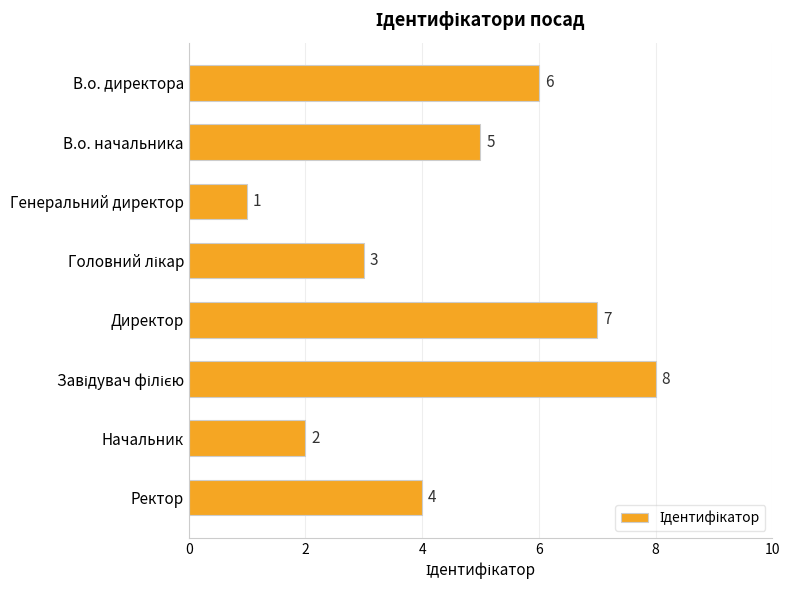

The value at В.о. директора is 10. True or false?

False